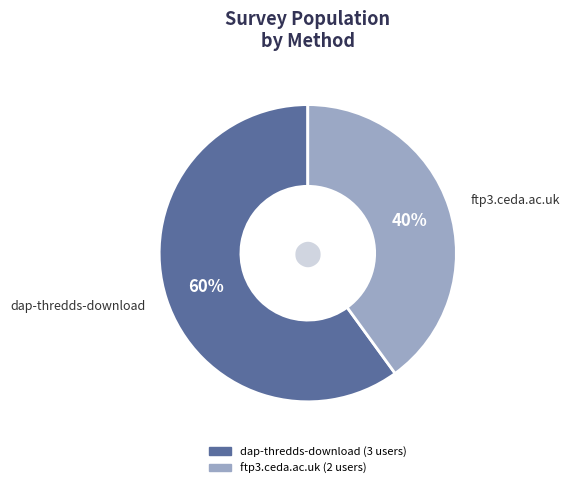

Which slice represents more than half of the pie?

dap-thredds-download